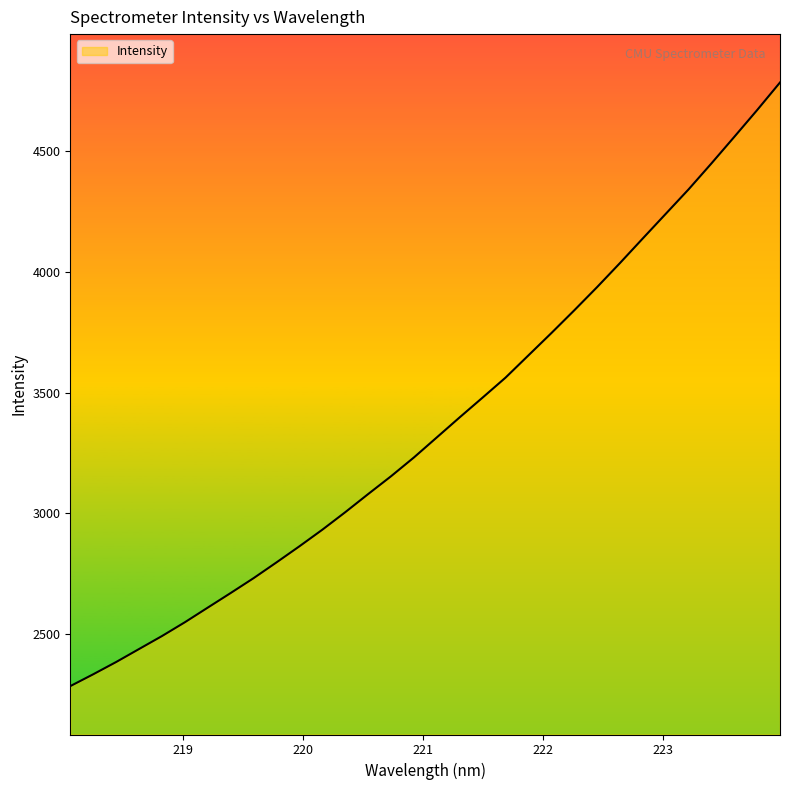

How many values are below 3314?

16